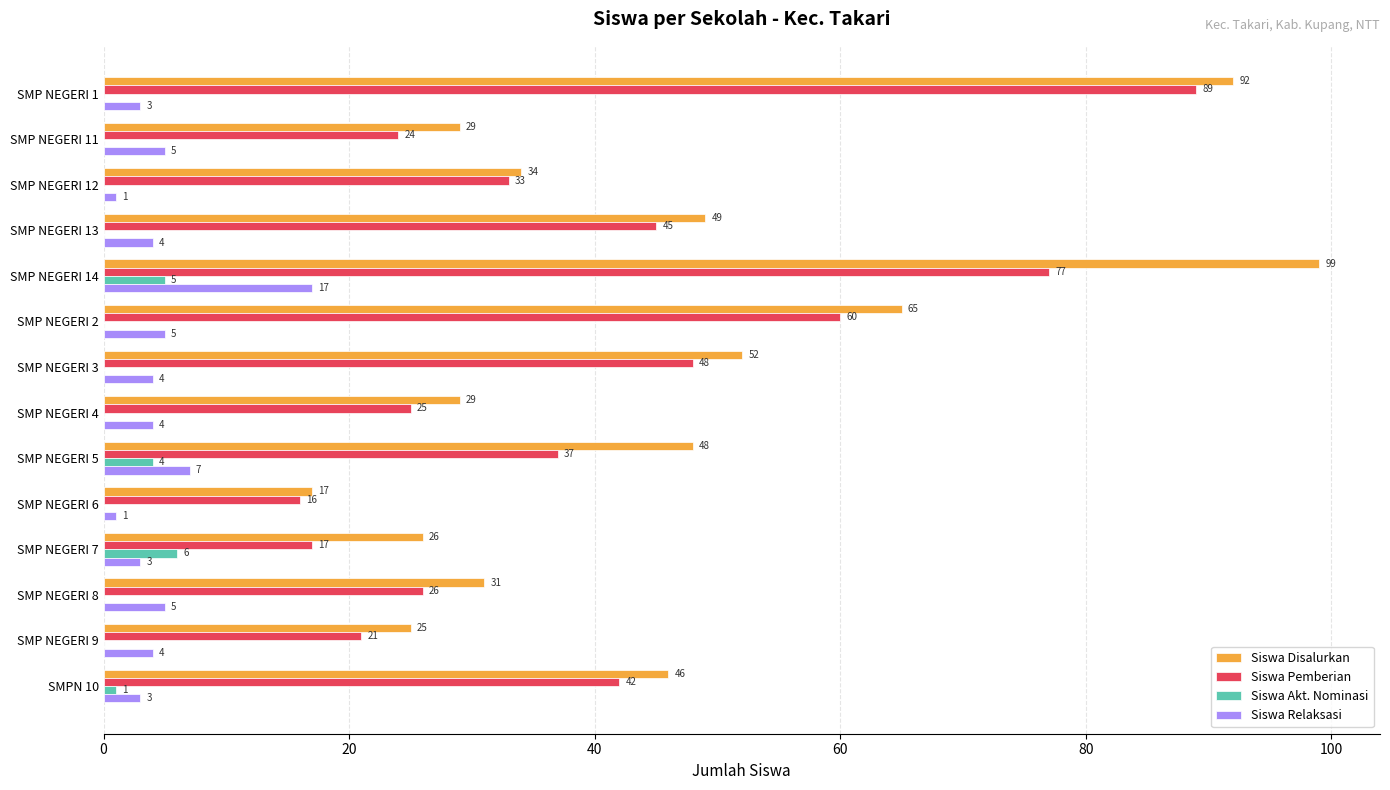

What is the sum of the Siswa Disalurkan values at SMP NEGERI 12 and SMPN 10?

80